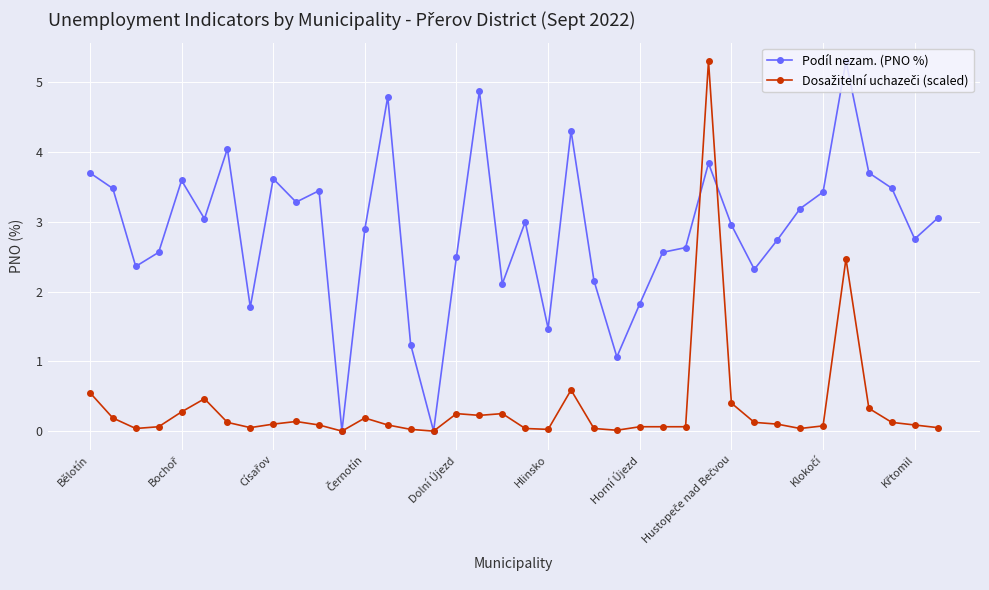

Which series has the largest total across all categories?

Podíl nezam. (PNO %)